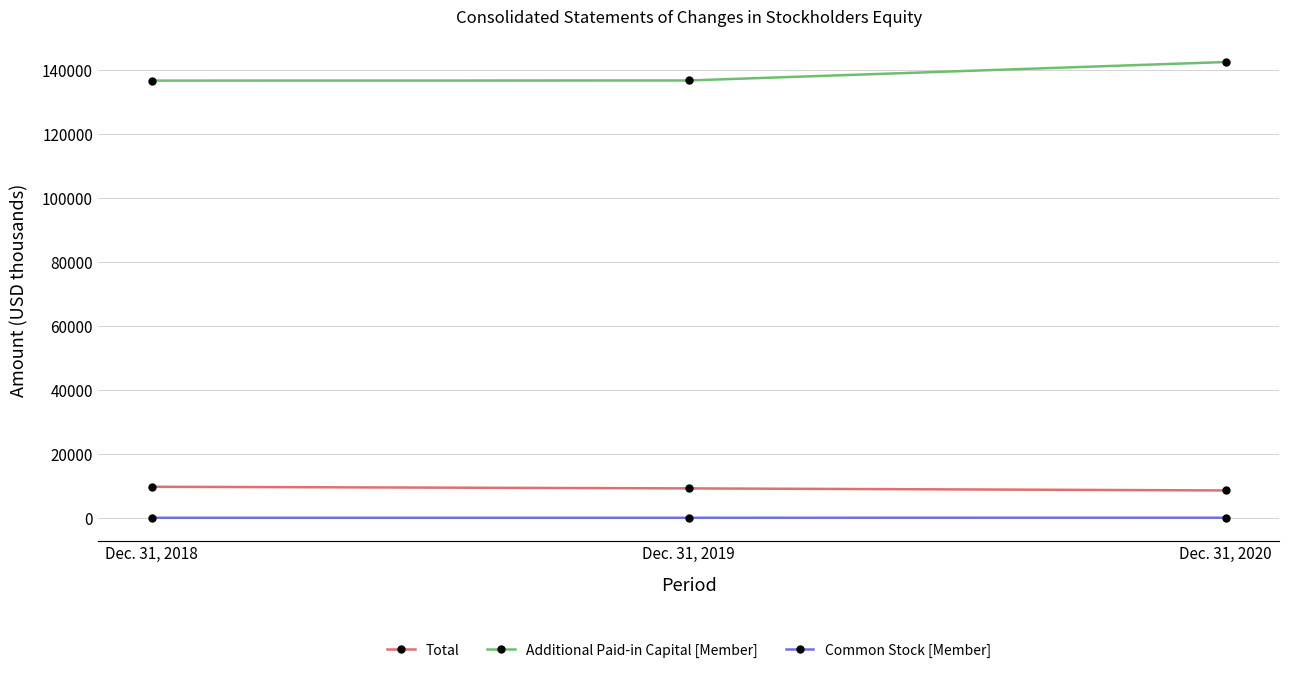

How many lines are shown in the chart?

3